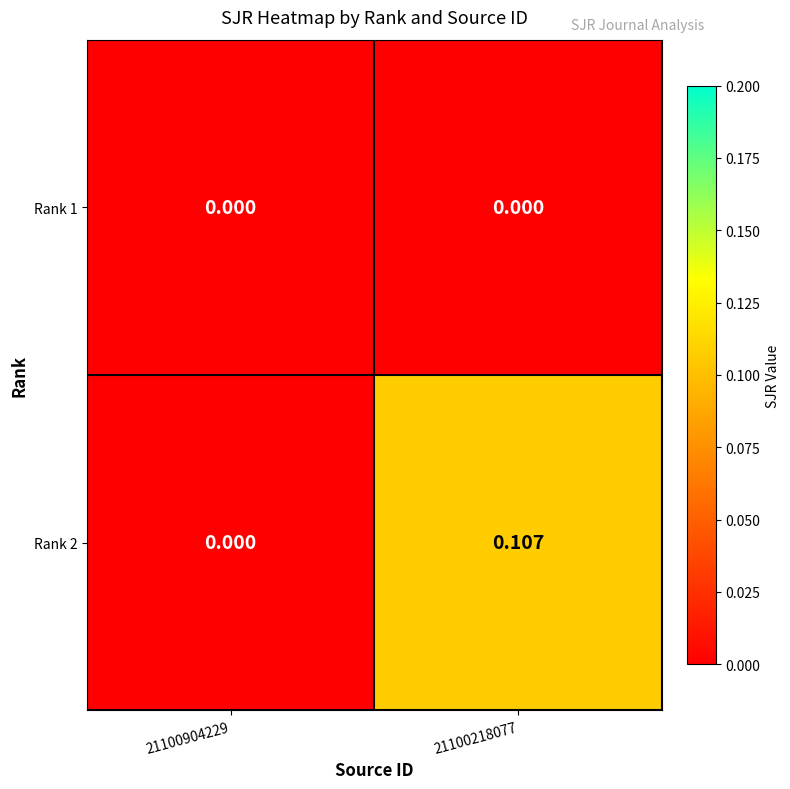

How many data points in Rank 2 are above 0?

1